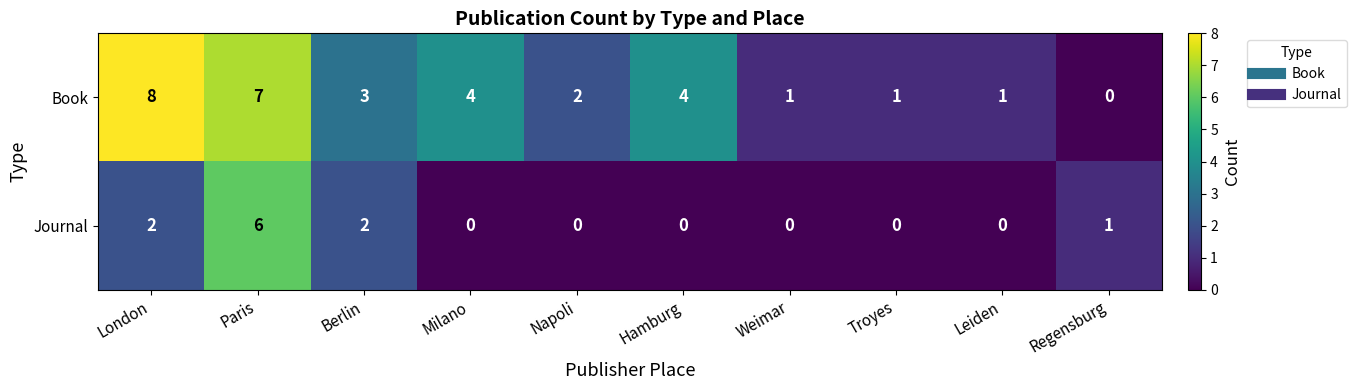

What is the total value across all series at Regensburg?

1